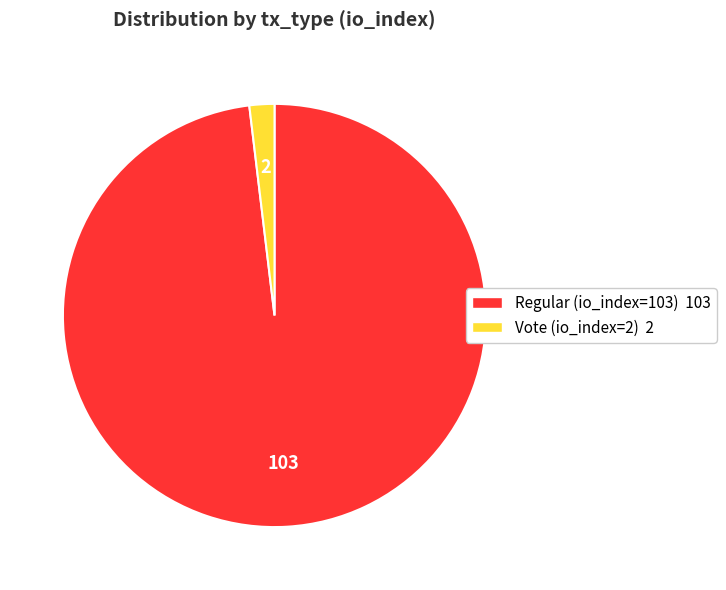

The Regular (io_index=103) 103 slice represents 85% of the pie. True or false?

False